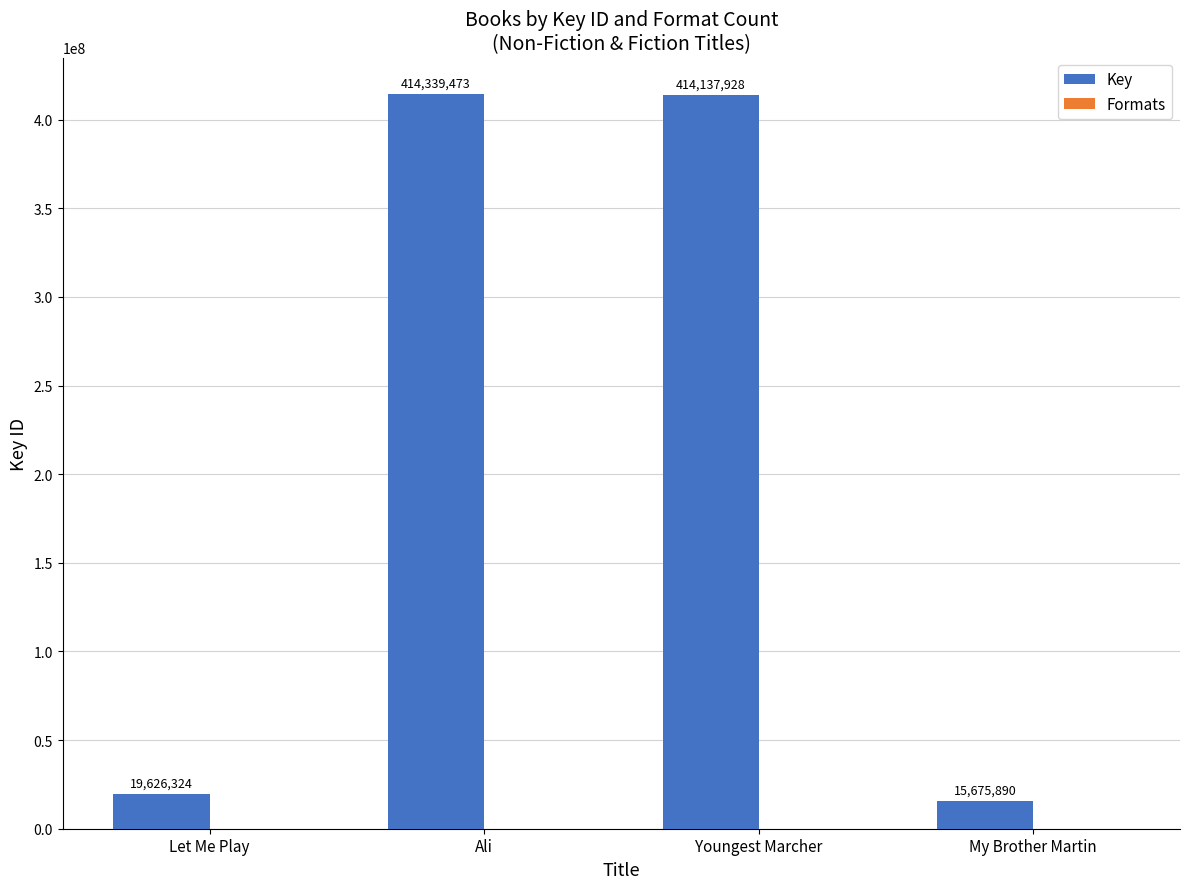

At which category is the sum across all series the highest?

Ali